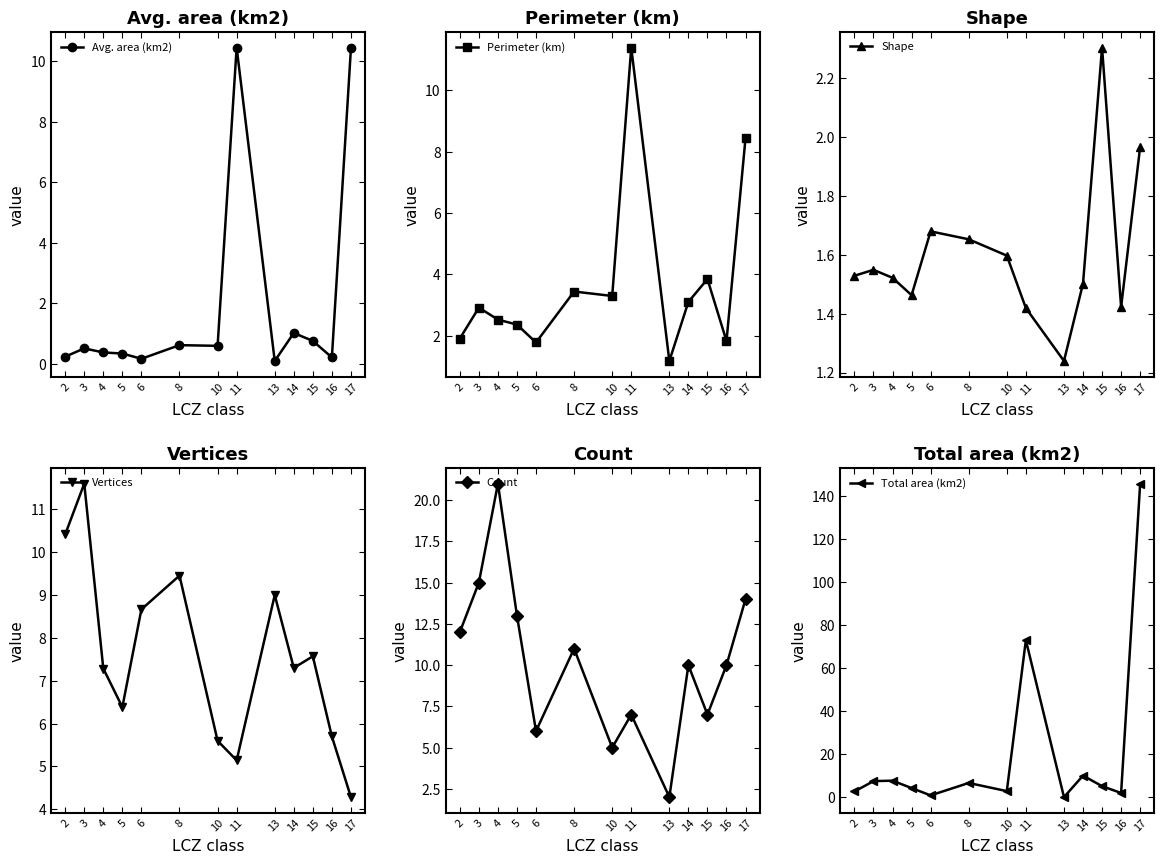

How many distinct data groups are displayed?

6